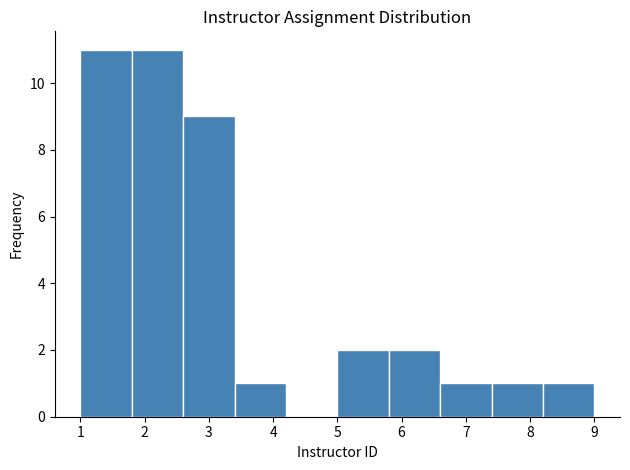

How tall is the bar that spans 7.4 to 8.2 on the x-axis? The values are not printed on the chart, so give them approximately, as read against the axis.

1